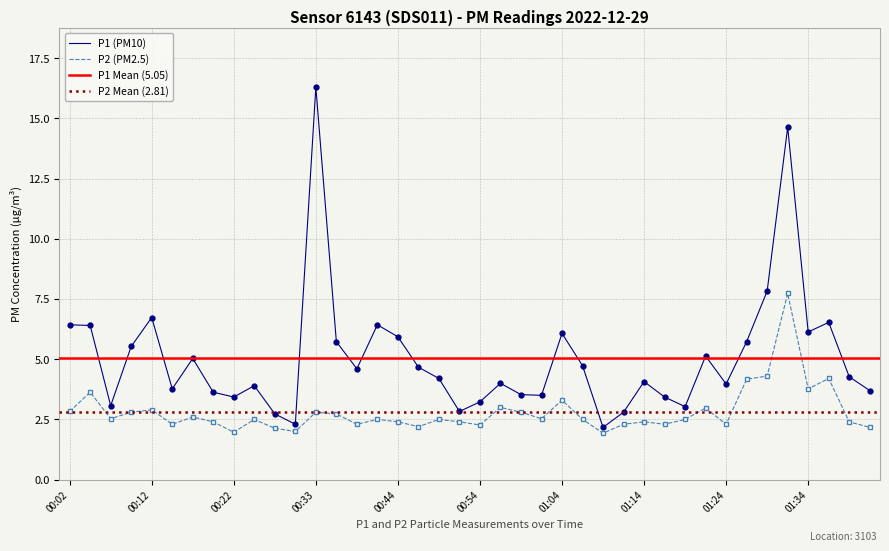

True or false: P1 has more than 1 interior local peaks.

True